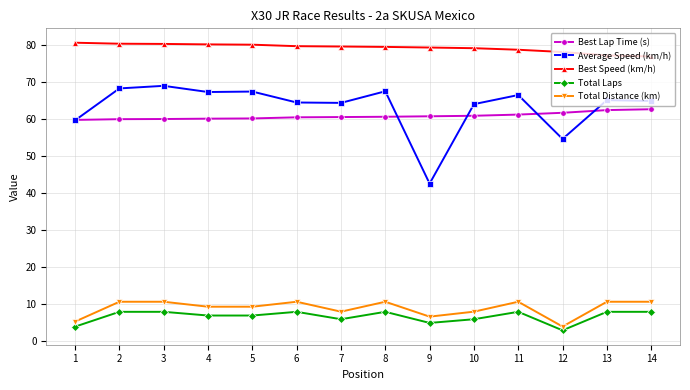

True or false: Total Laps has a value of 8.0 at 11.

True